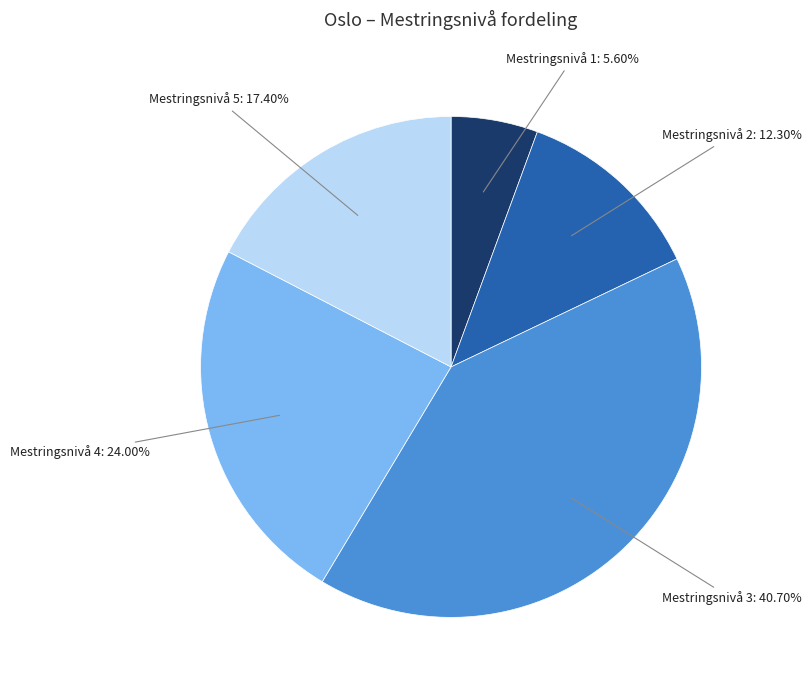

To the nearest percent, what portion does Mestringsnivå 1 represent?

6%